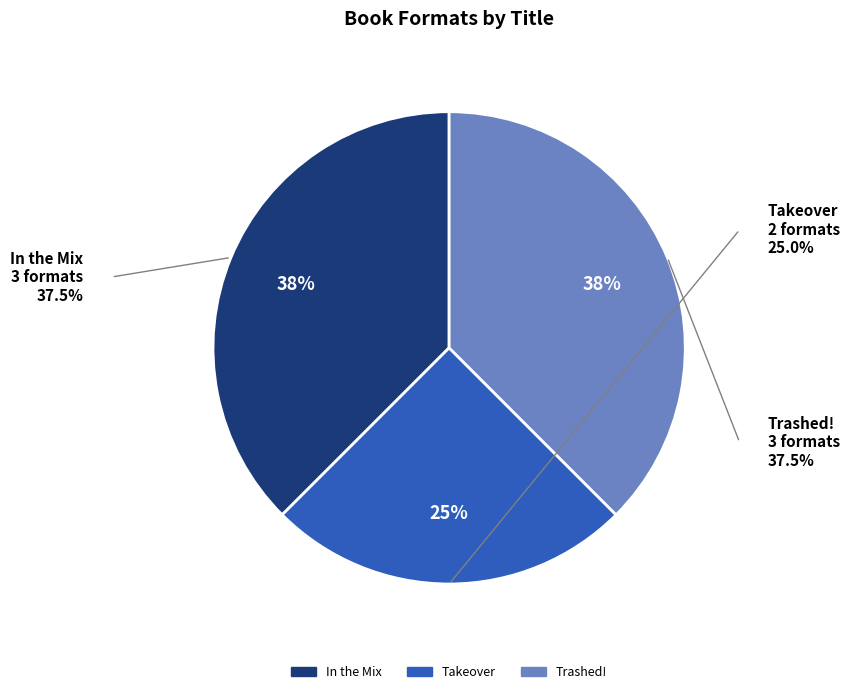

The Takeover slice represents 19% of the pie. True or false?

False